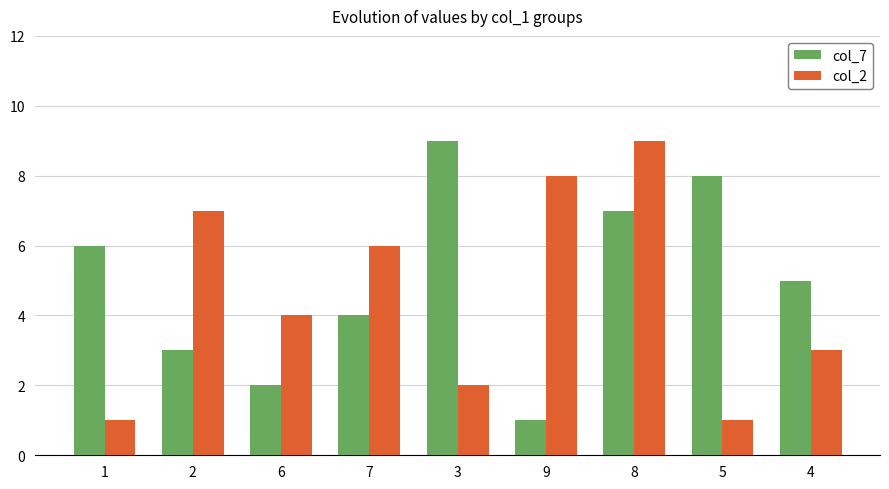

The col_7 series shows 0 at 9. True or false?

False